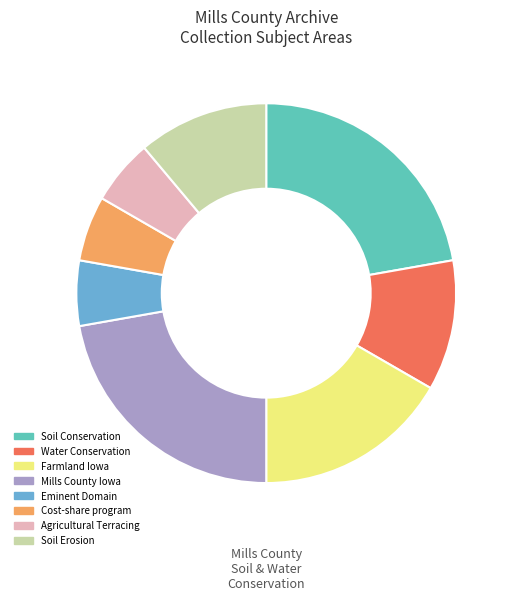

Is it true that Cost-share program is 6% of the pie?

True